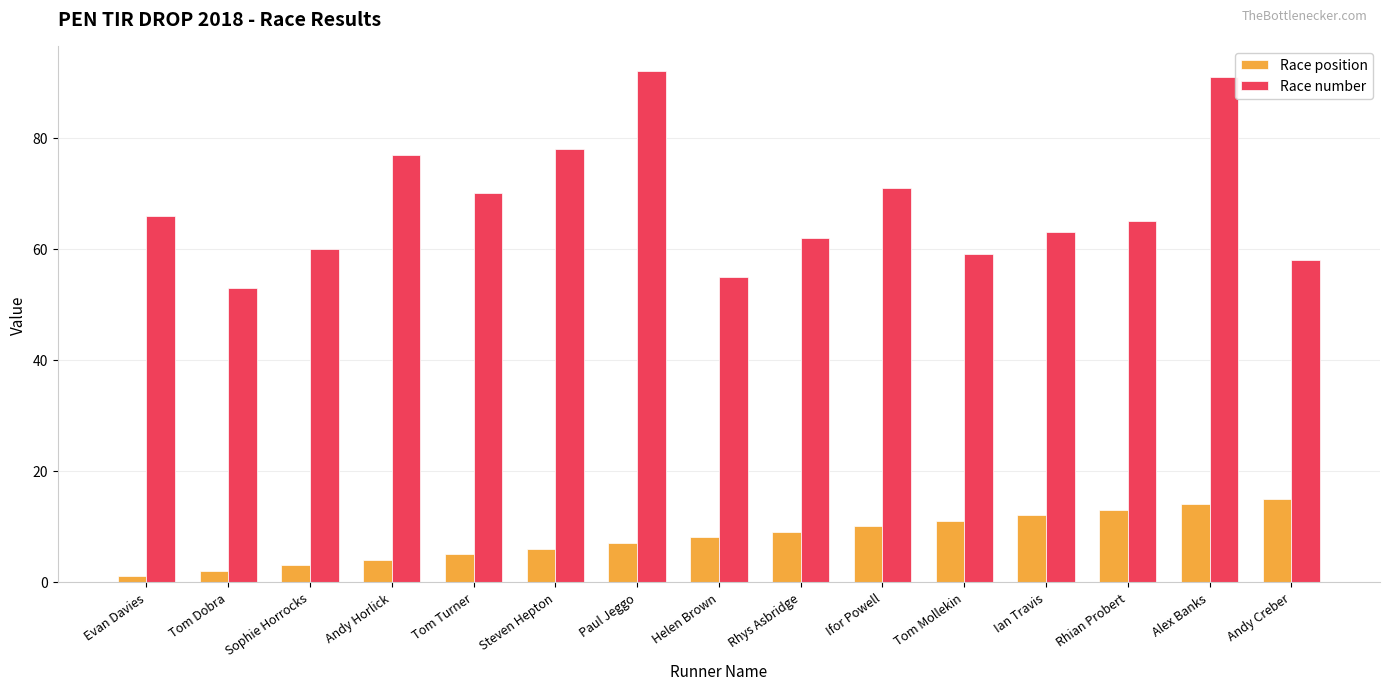

Rank the series by their maximum value, from lowest to highest.

Race position, Race number